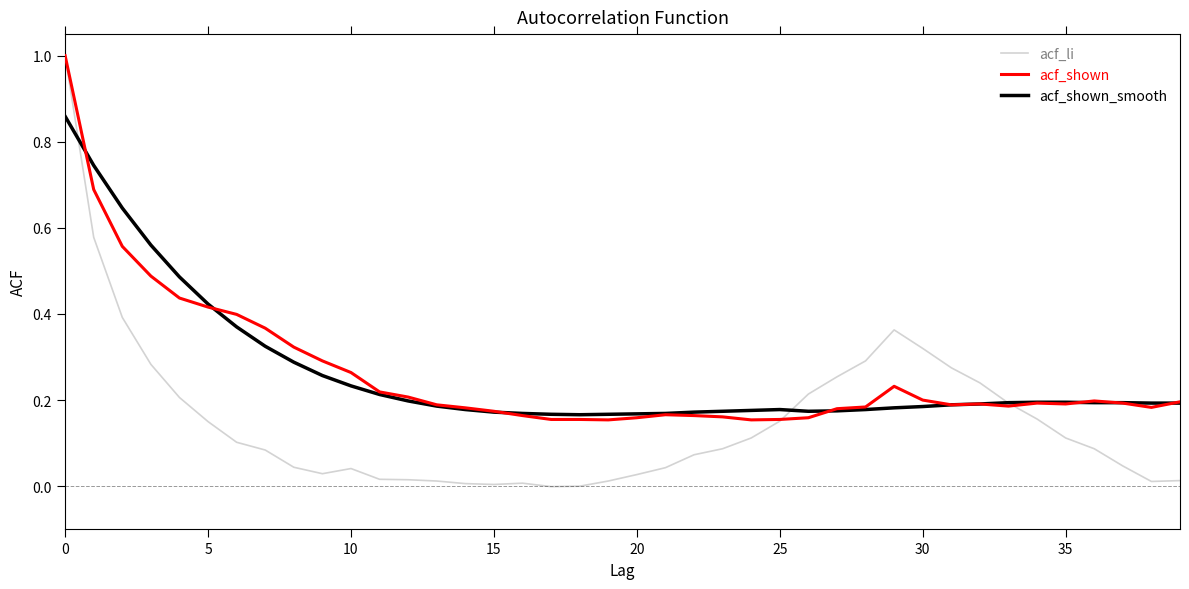

What is the greatest value displayed?

1.0